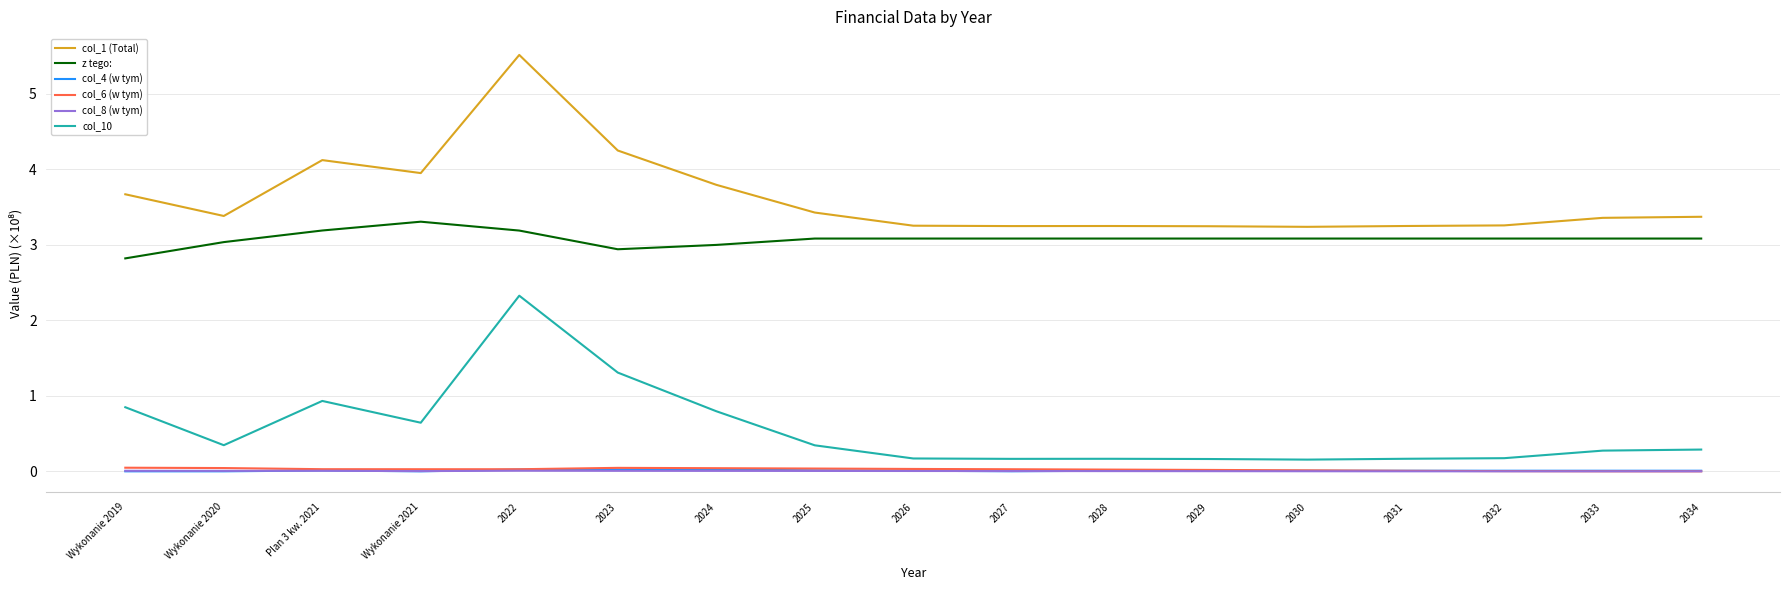

True or false: col_6 (w tym) and col_1 (Total) cross at least once.

False